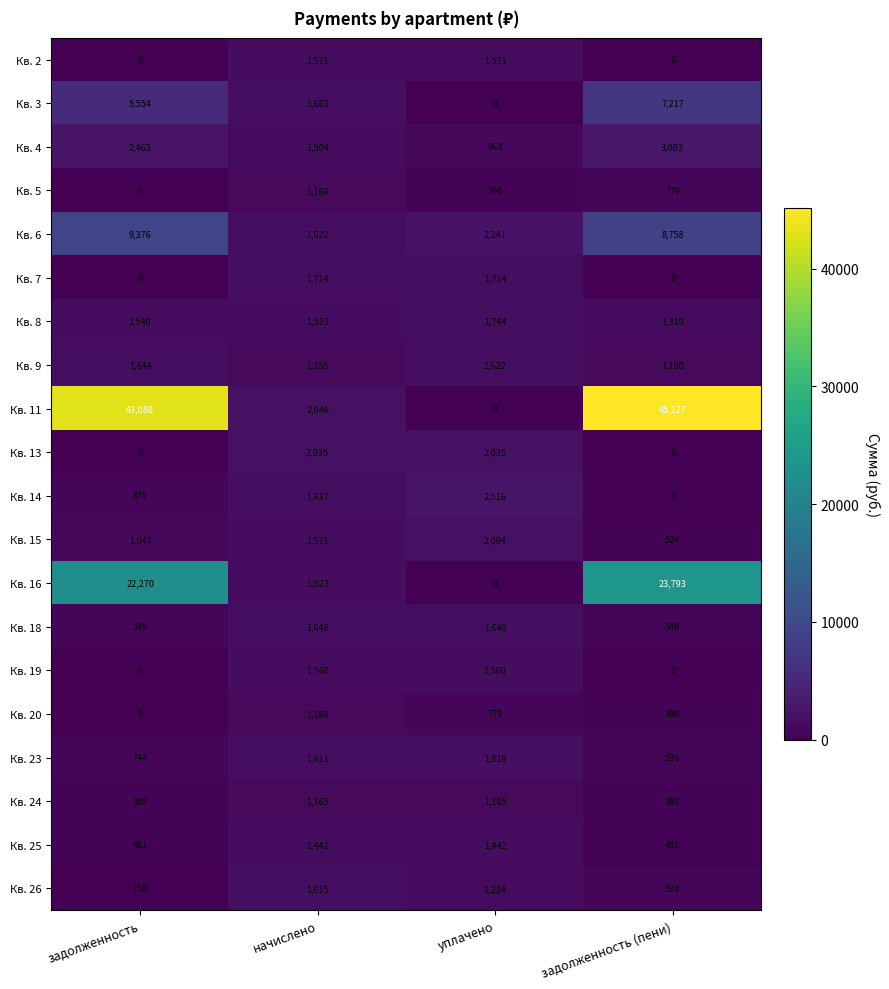

Read the Кв. 20 value at уплачено, to the nearest 50.

800